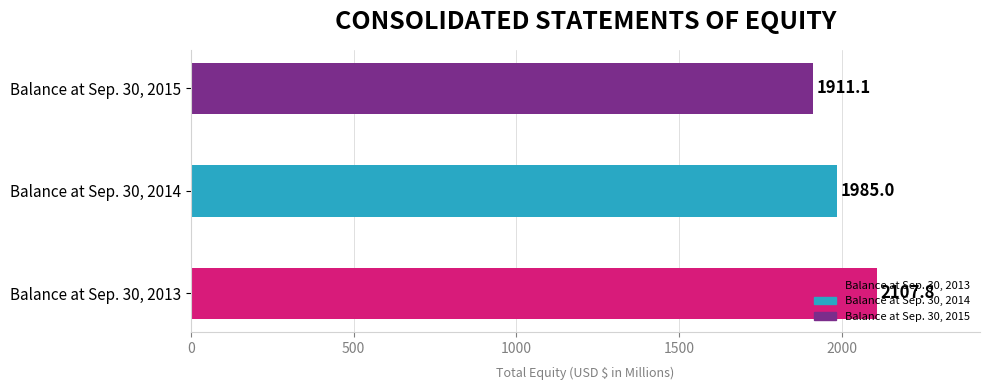

What is the sum of the values at Balance at Sep. 30, 2014 and Balance at Sep. 30, 2015?

3896.1